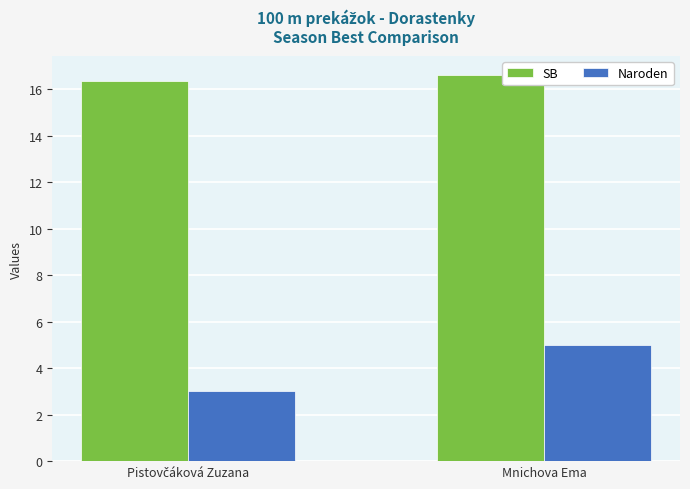

What is the average value of the SB series?

16.5